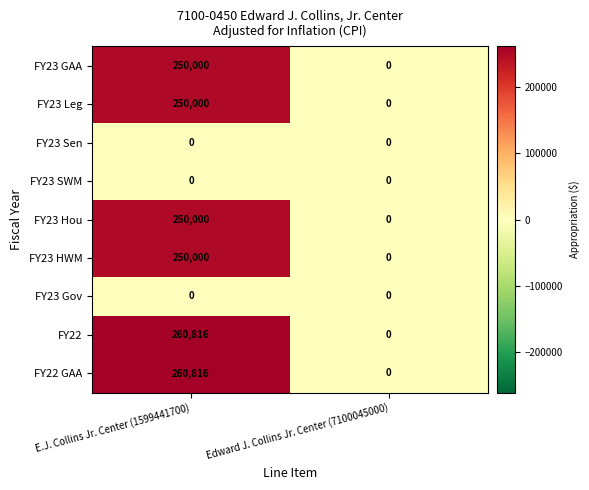

Read the FY23 HWM value at E.J. Collins Jr. Center (1599441700).

250000